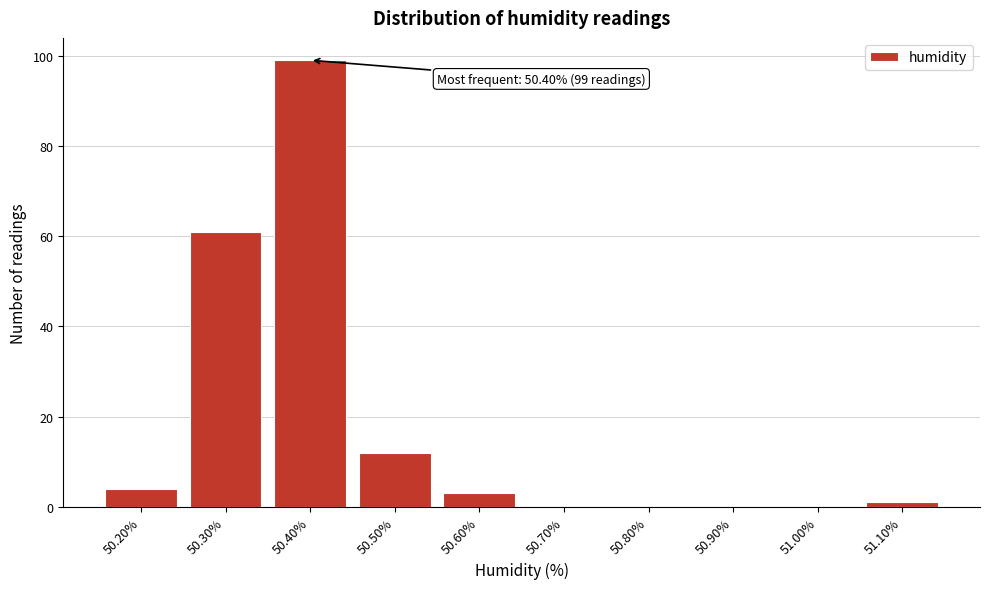

Which range on the x-axis has the tallest bar?

50.35 to 50.45